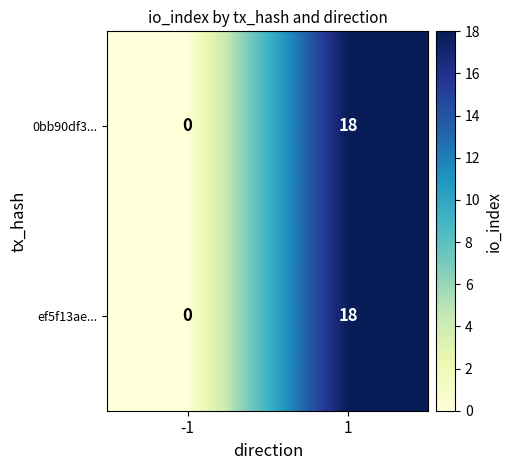

True or false: ef5f13ae... has a value of 0 at -1.

True